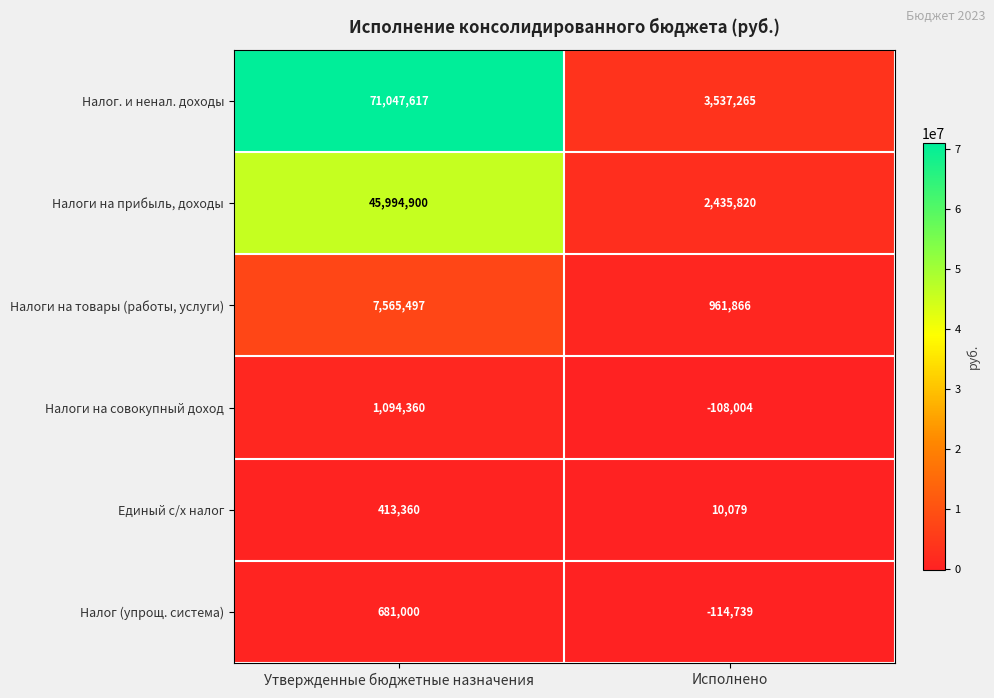

What is the approximate value of Налог. и ненал. доходы at Утвержденные бюджетные назначения, to the nearest 50?

71047600